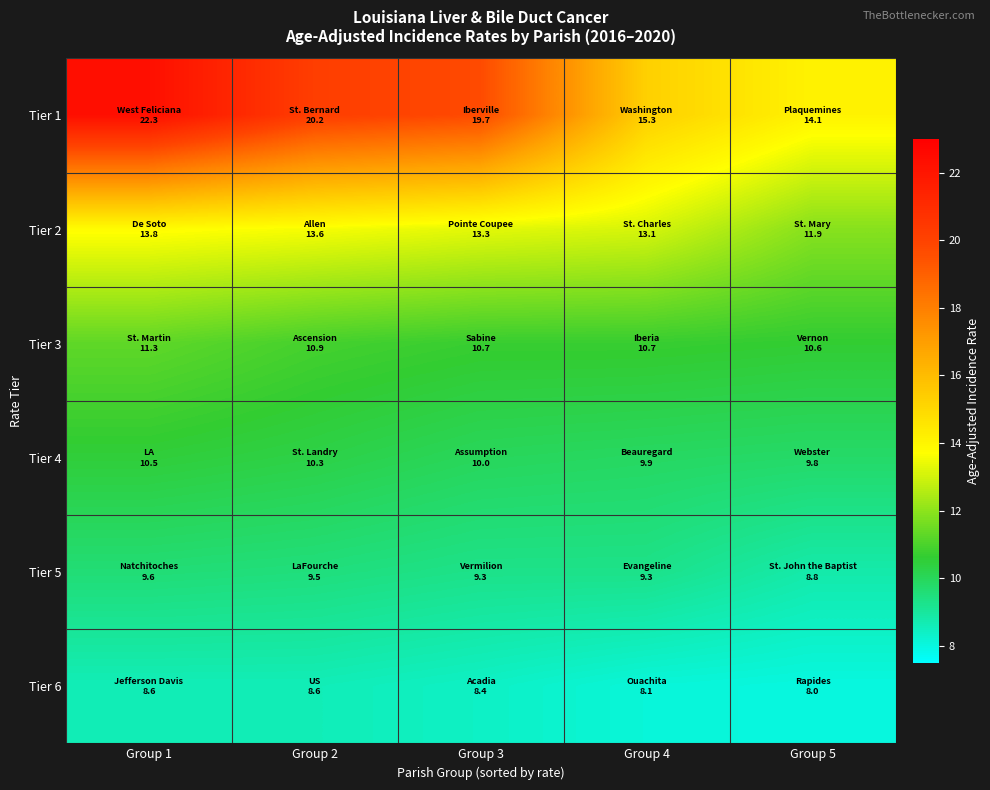

What is the total value across all series at Group 3?

71.4